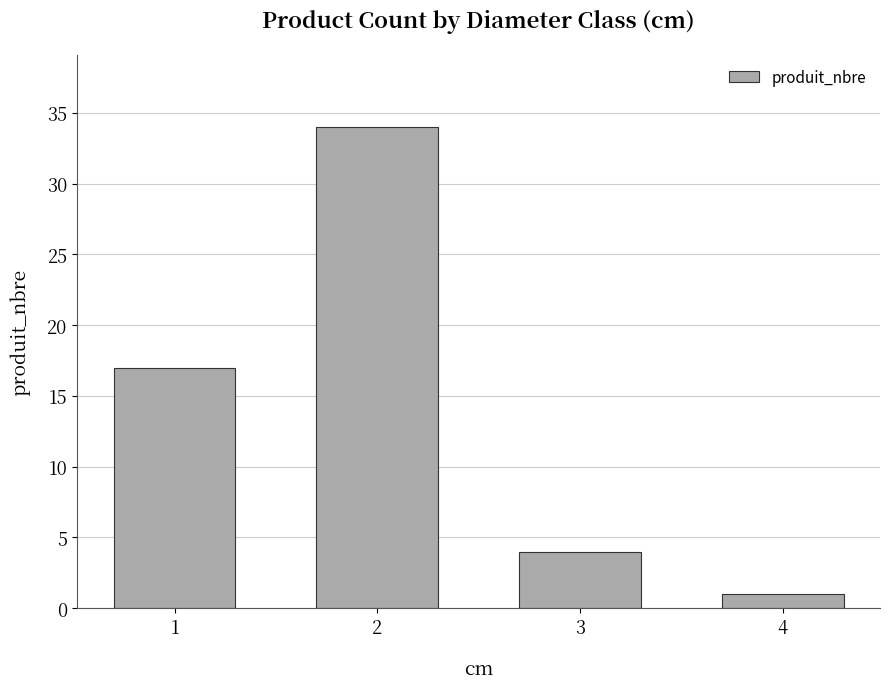

List the labels in order of value, largest first.

2, 1, 3, 4